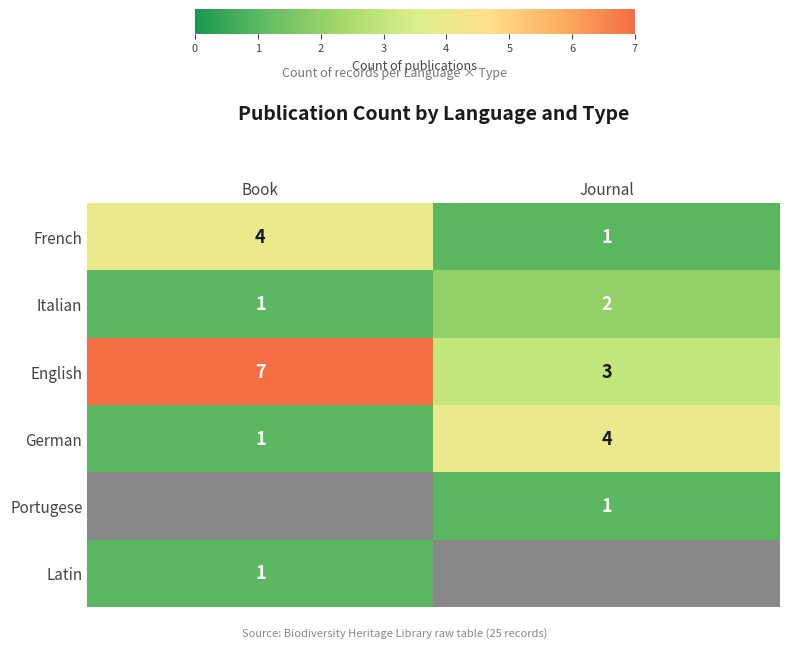

What is the sum of the English values at Book and Journal?

10